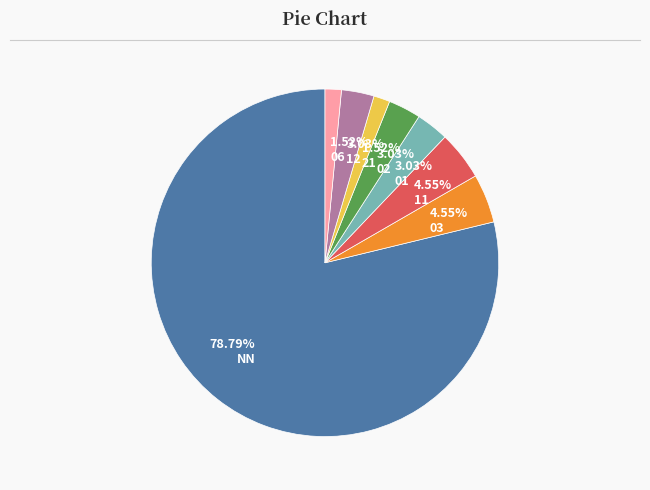

Is it true that 03 is 5% of the pie?

True